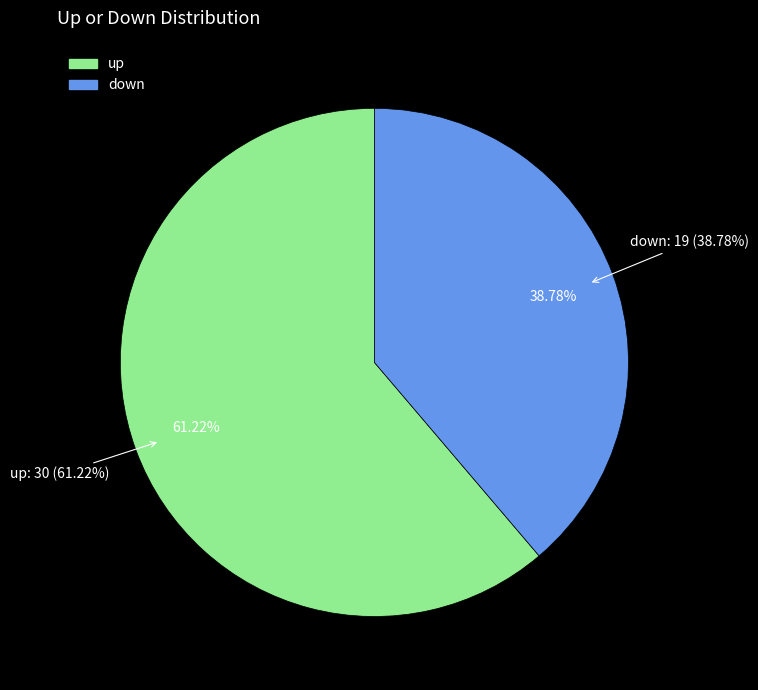

What percentage is the up slice, to the nearest percent?

61%